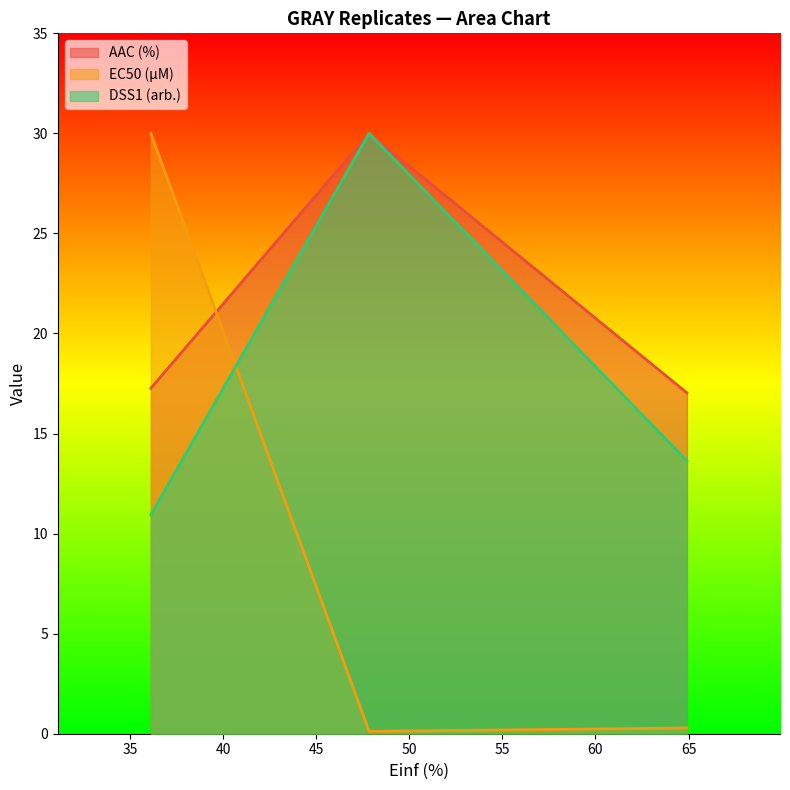

At which label is EC50 (µM) closest to 15?

64.913